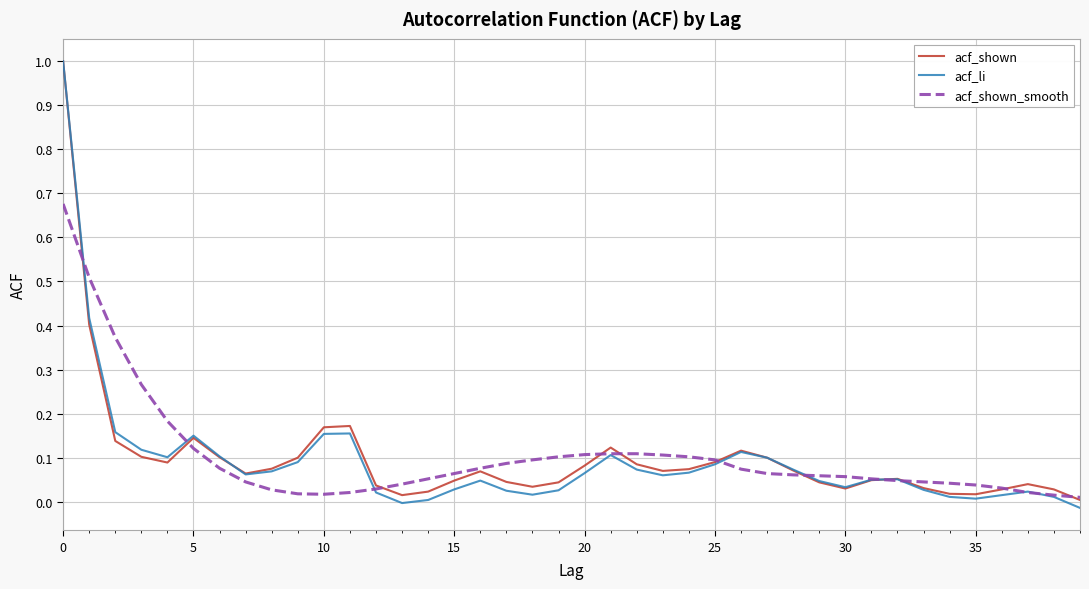

Which series has the widest spread of values?

acf_li